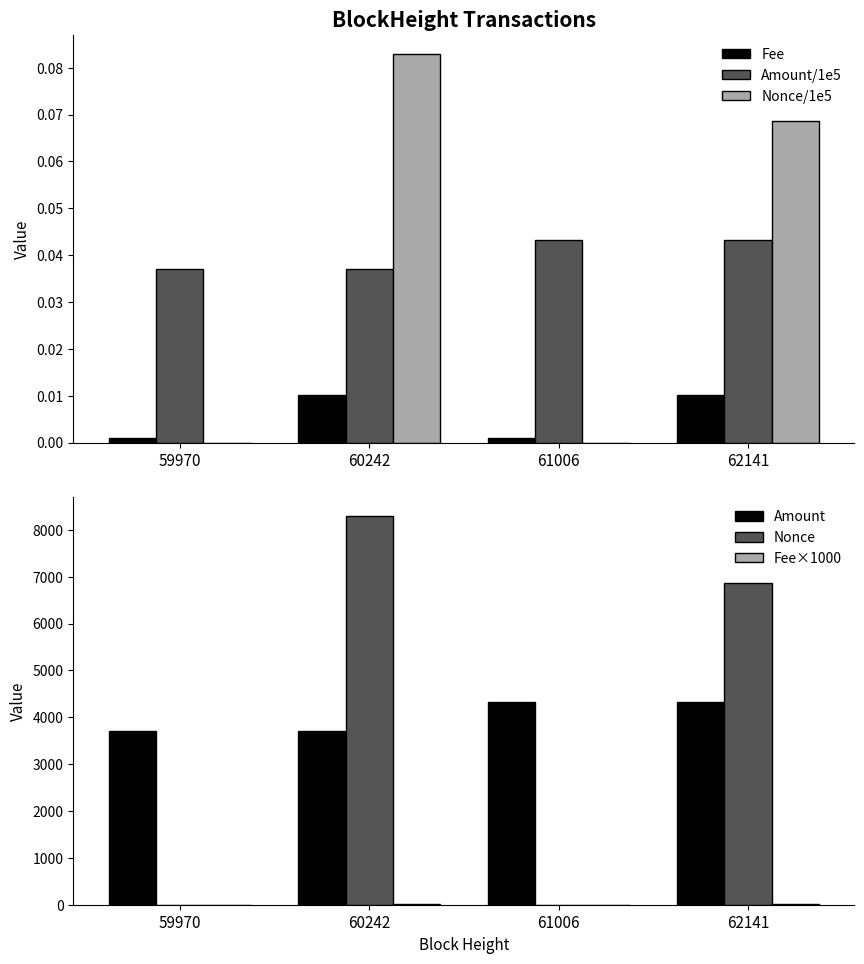

What is the difference between the second highest and second lowest values in the Fee×1000 series?

9.1